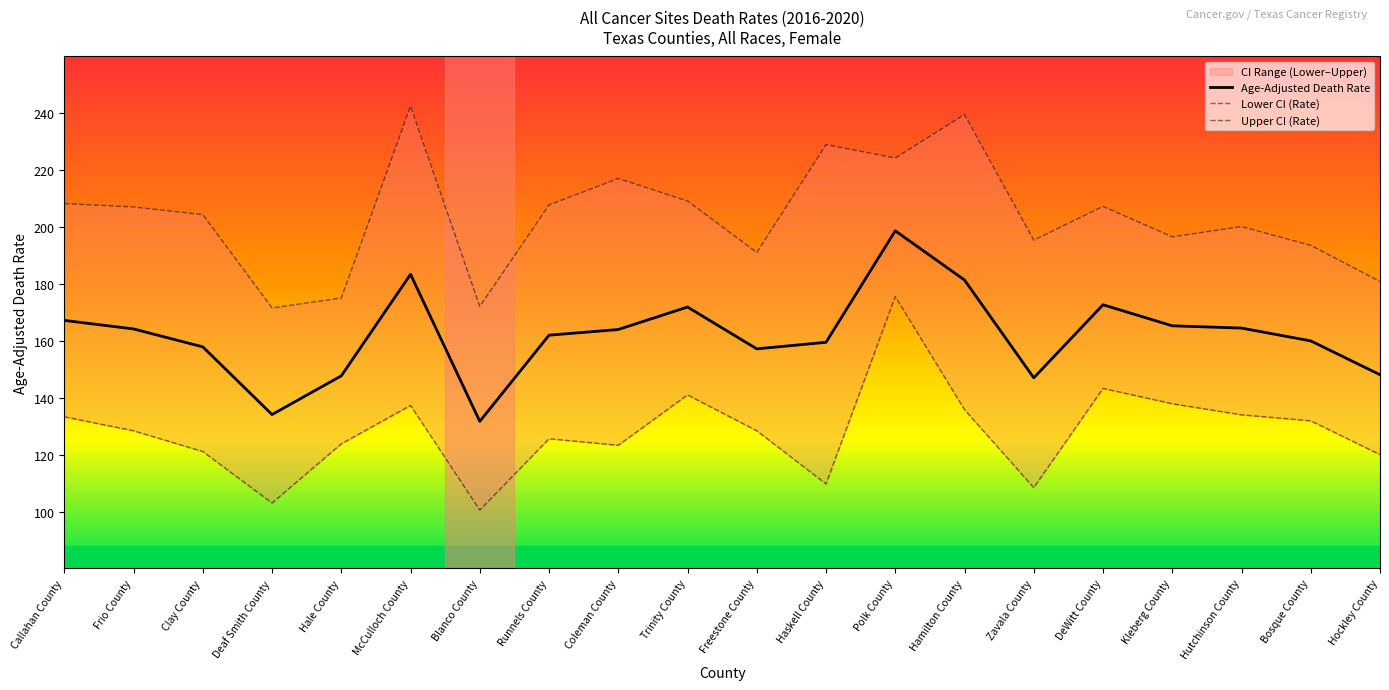

At how many categories does at least one series exceed 224?

4